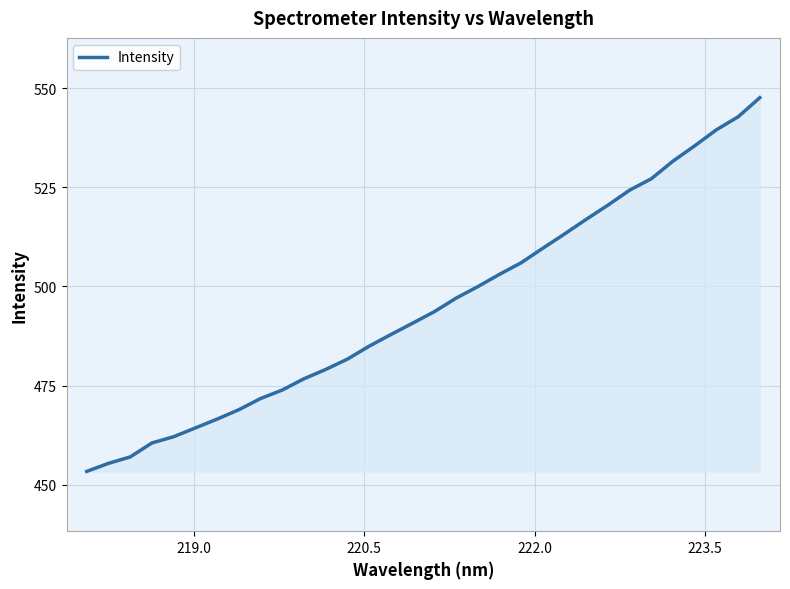

What is the difference between the maximum and minimum values?

94.3